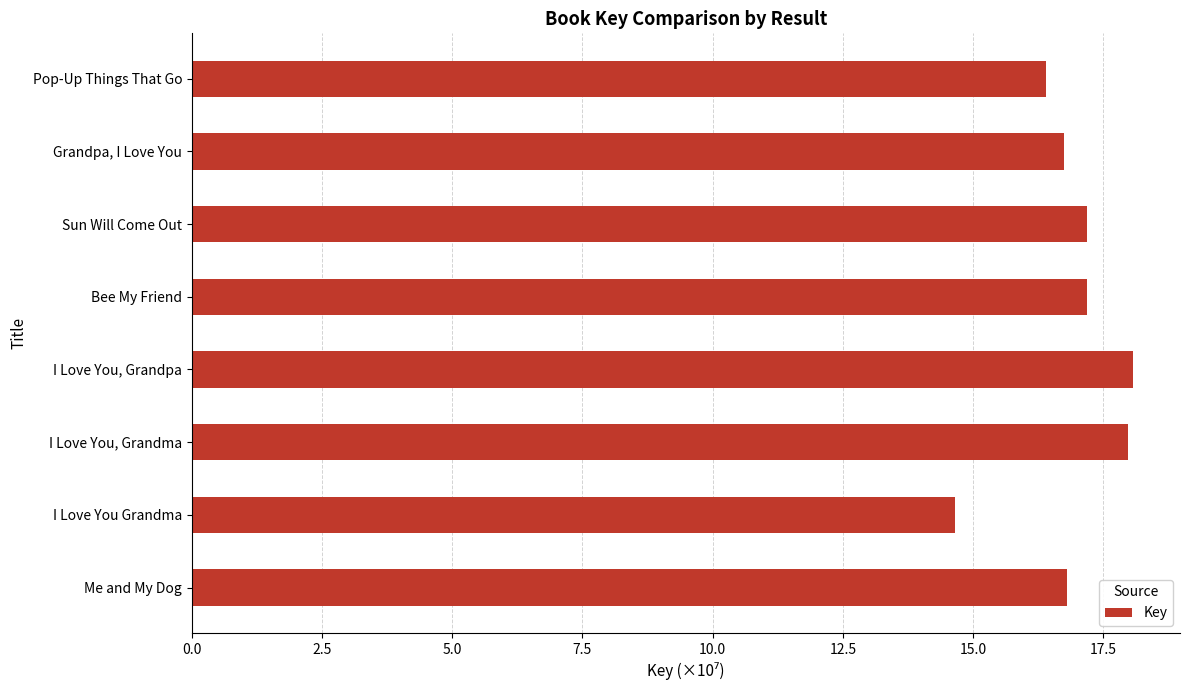

The chart shows a value of 16.4 at Pop-Up Things That Go. True or false?

True